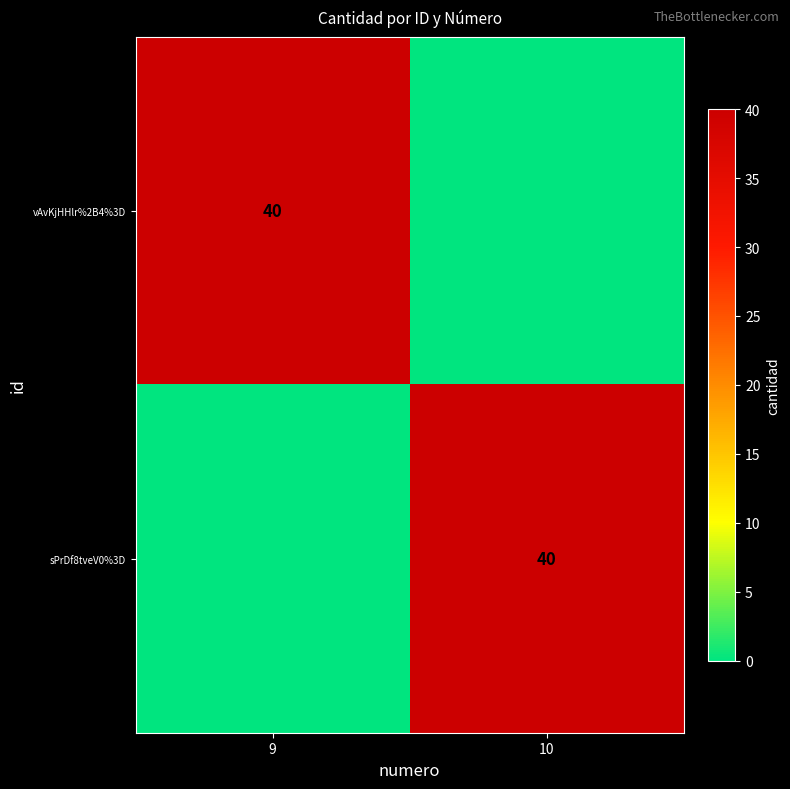

True or false: sPrDf8tveV0%3D has a value of 40 at 10.

True